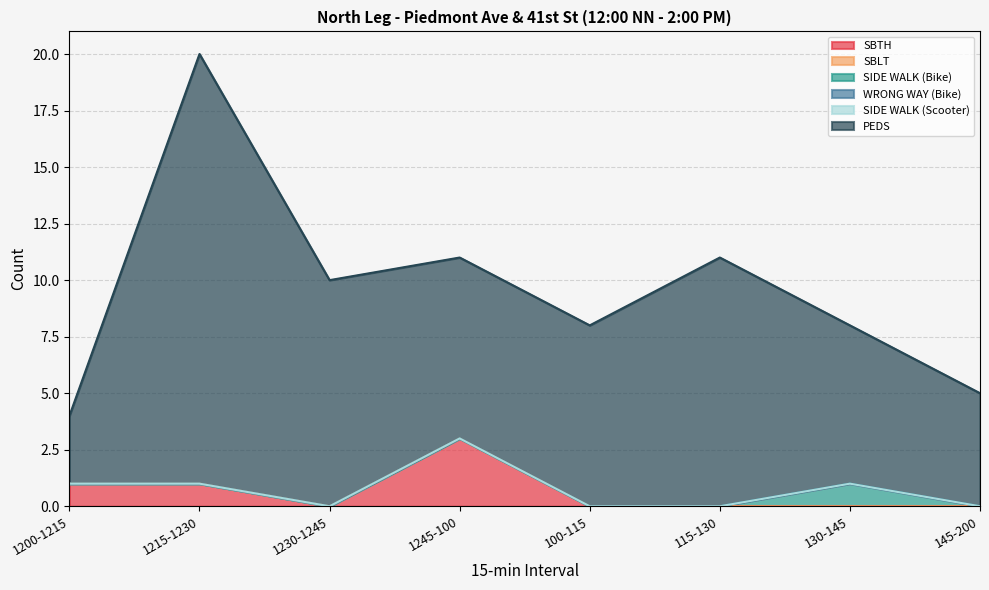

At which category is the sum across all series the highest?

1215-1230